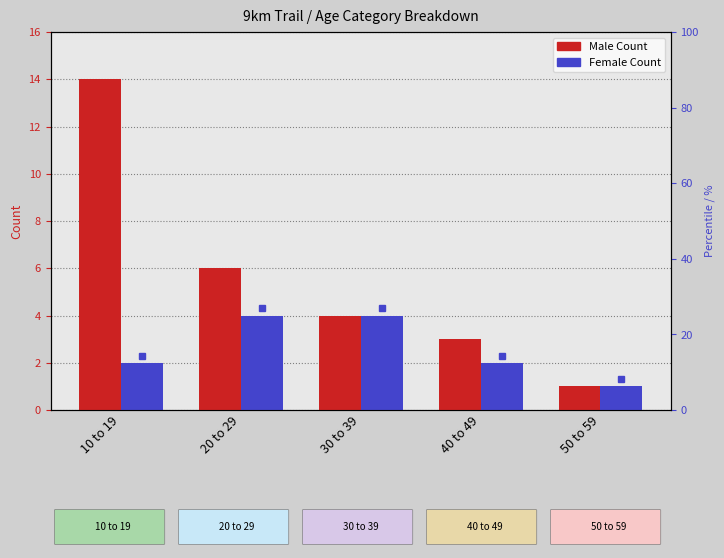

Reading left to right, transcribe all the data shown in this chart.

Male Count: 10 to 19=14	20 to 29=6	30 to 39=4	40 to 49=3	50 to 59=1
Female Count: 10 to 19=2	20 to 29=4	30 to 39=4	40 to 49=2	50 to 59=1